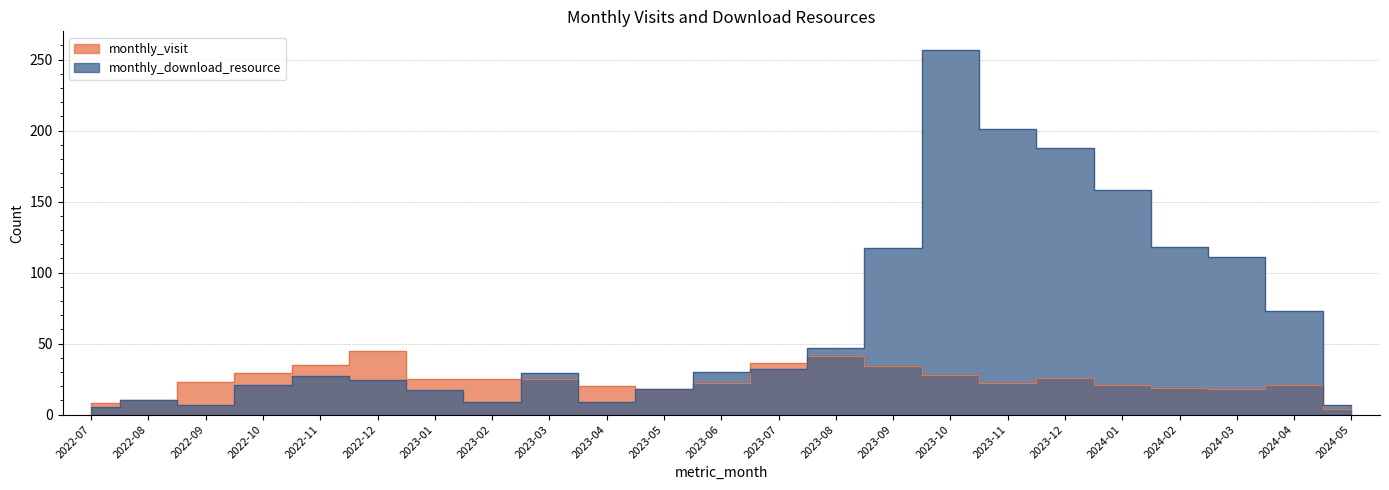

What is the label of the 2nd point from the right?

2024-04